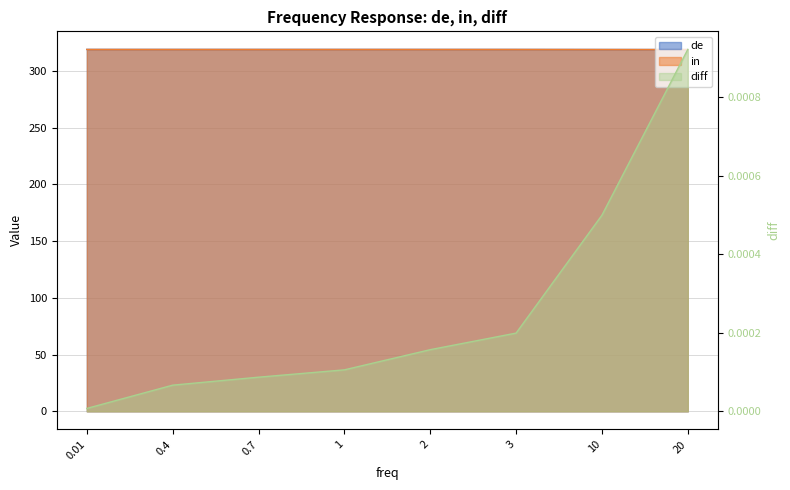

At which category is the sum across all series the highest?

0.01